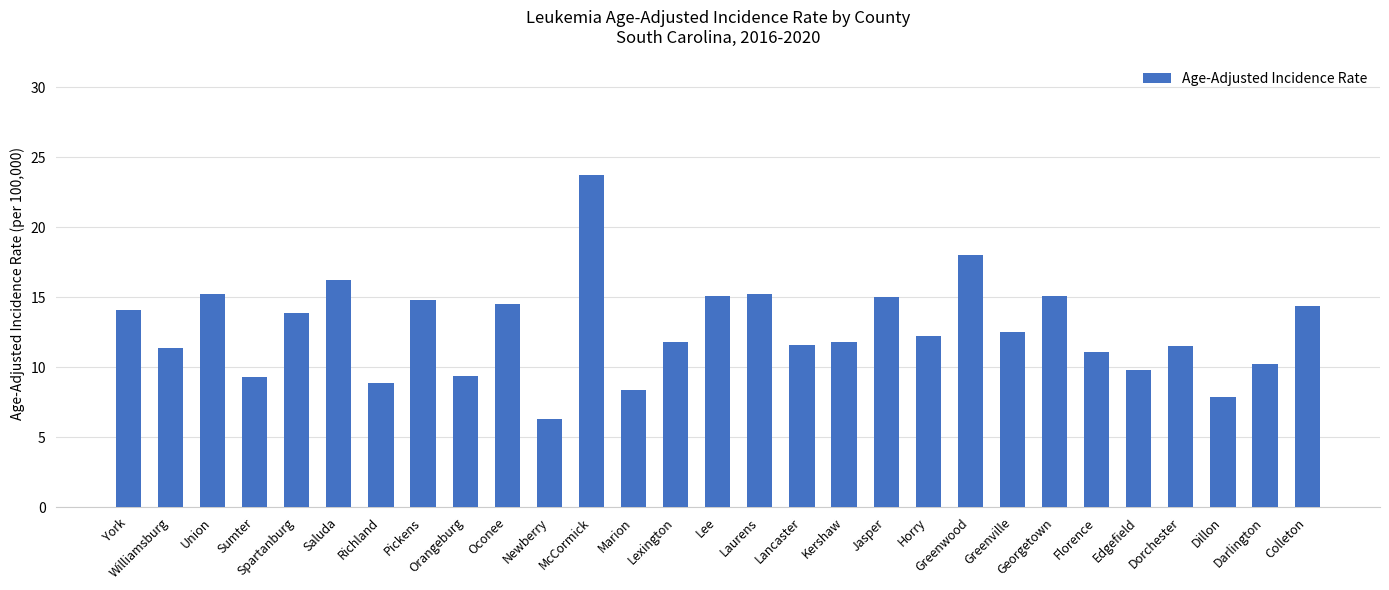

Between Sumter and Greenwood, which is larger?

Greenwood